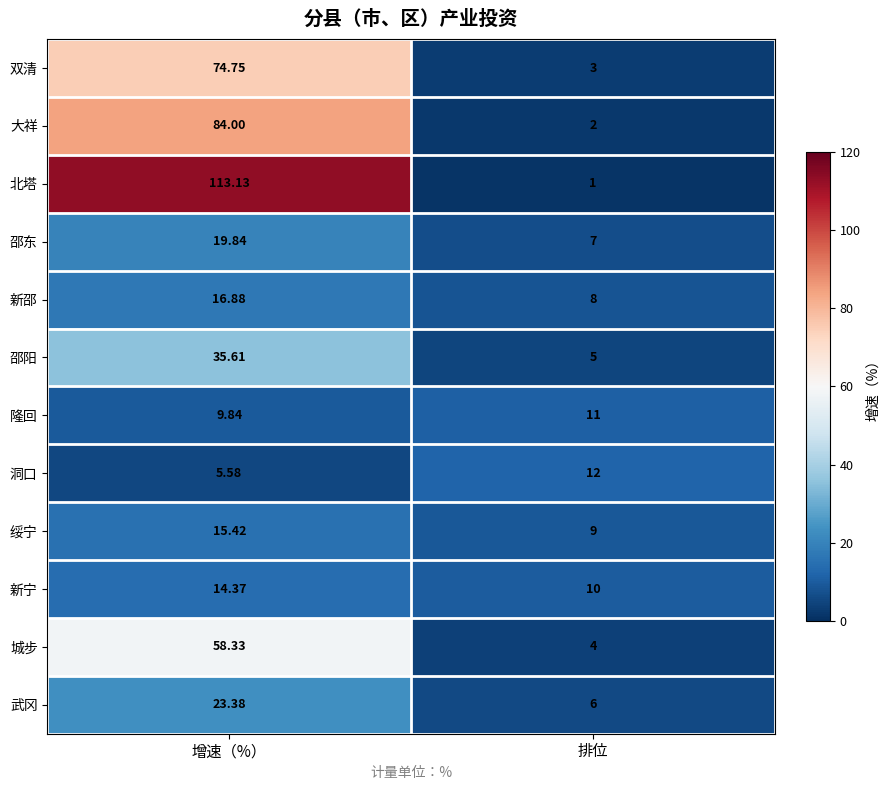

Rank the series by their maximum value, from lowest to highest.

隆回, 洞口, 新宁, 绥宁, 新邵, 邵东, 武冈, 邵阳, 城步, 双清, 大祥, 北塔